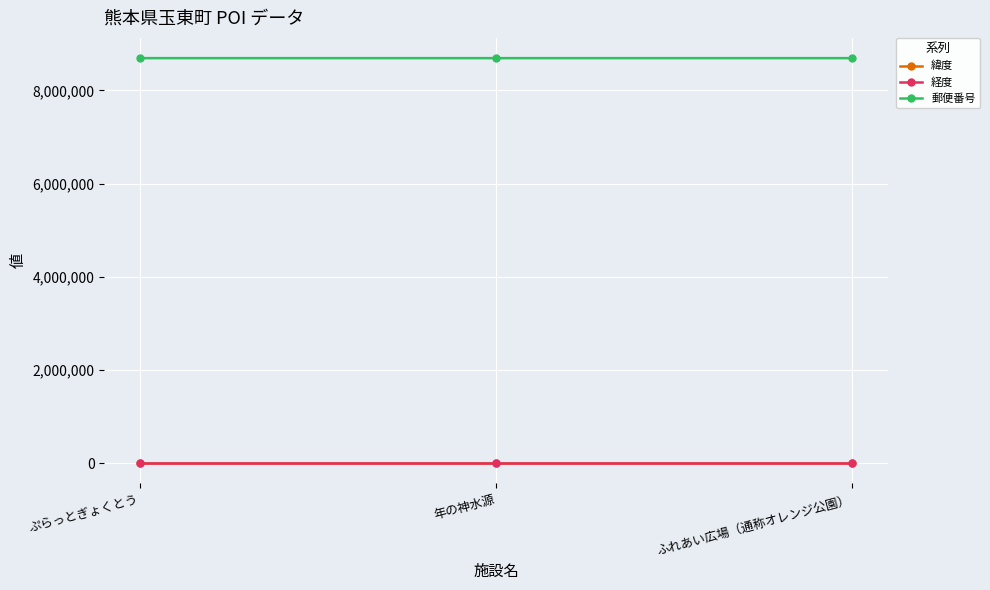

Count the number of categories in the chart.

3